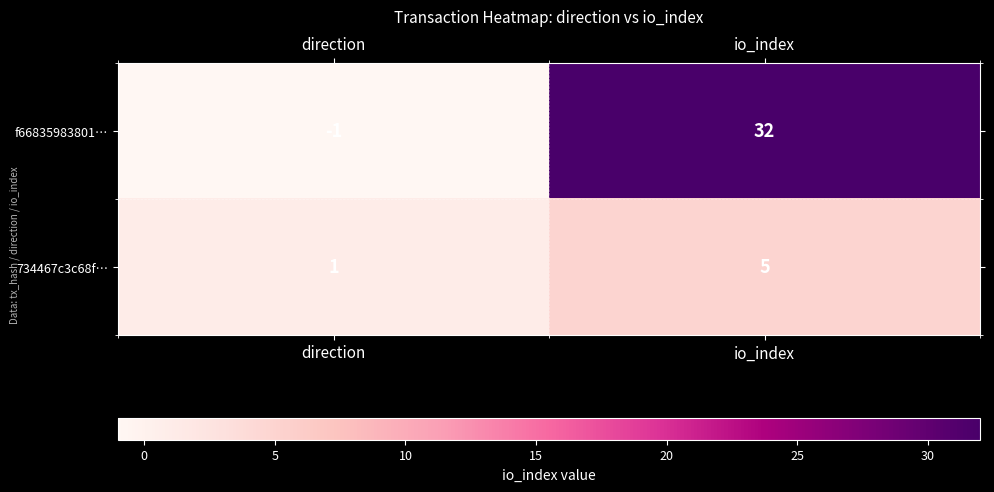

Is it true that 734467c3c68f… equals 3 at io_index?

False